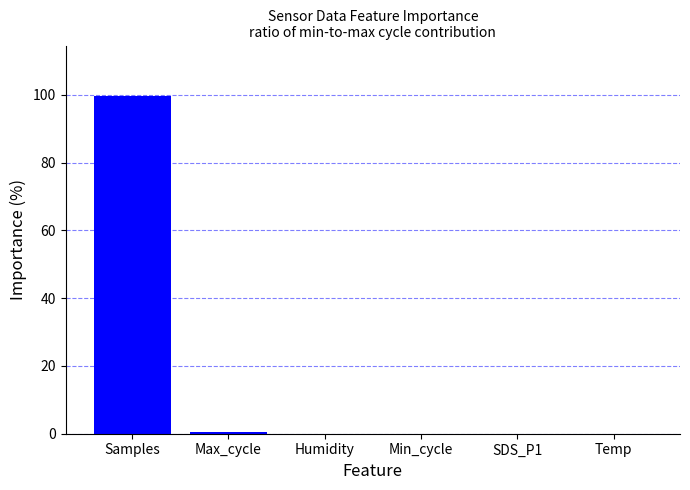

The chart shows a value of 99.6 at Samples. True or false?

True